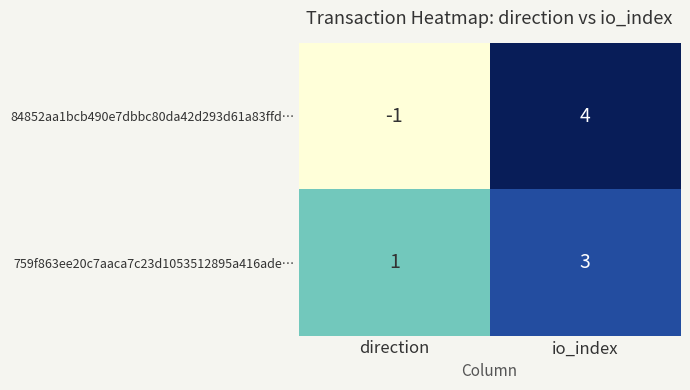

Where is 84852aa1bcb490e7dbbc80da42d293d61a83ffd… nearest to the value 1?

direction